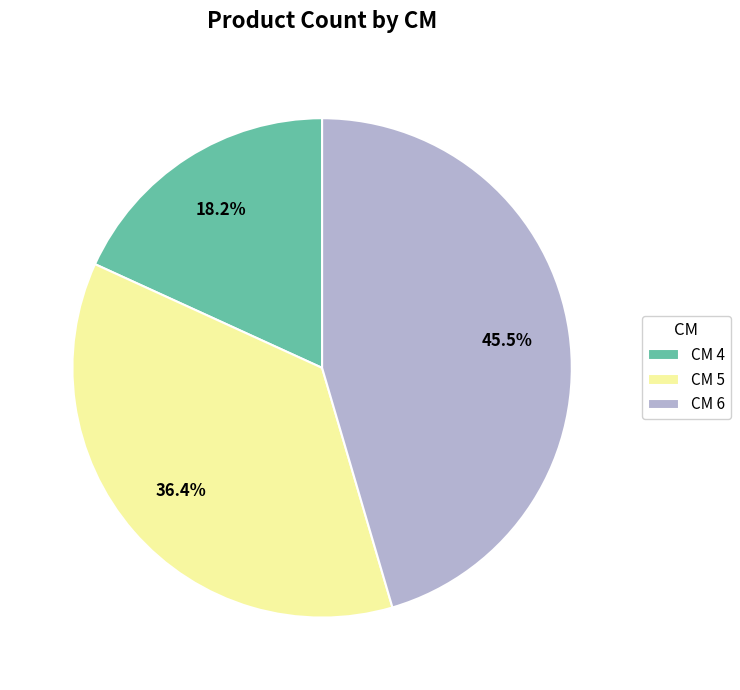

Does CM 4 account for over 50% of the chart?

No